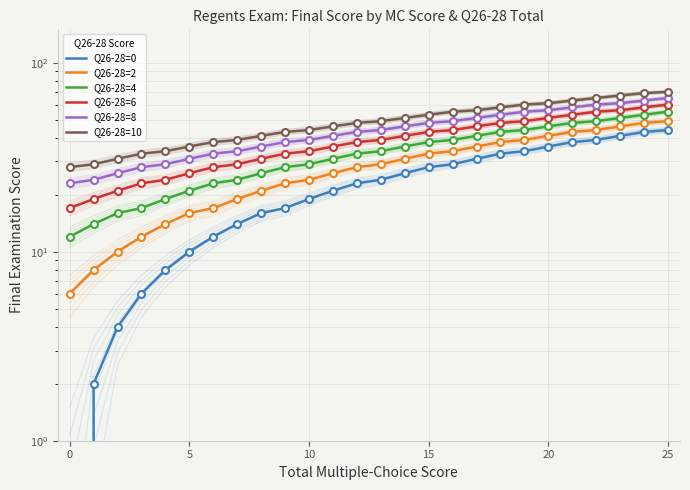

True or false: Q26-28=8 and Q26-28=10 intersect in this chart.

False